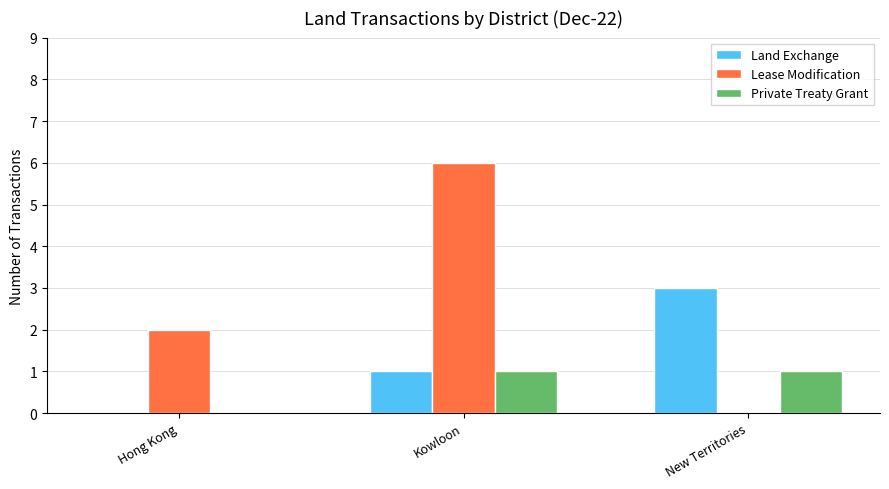

Reading left to right, transcribe all the data shown in this chart.

Land Exchange: 0	1	3
Lease Modification: 2	6	0
Private Treaty Grant: 0	1	1